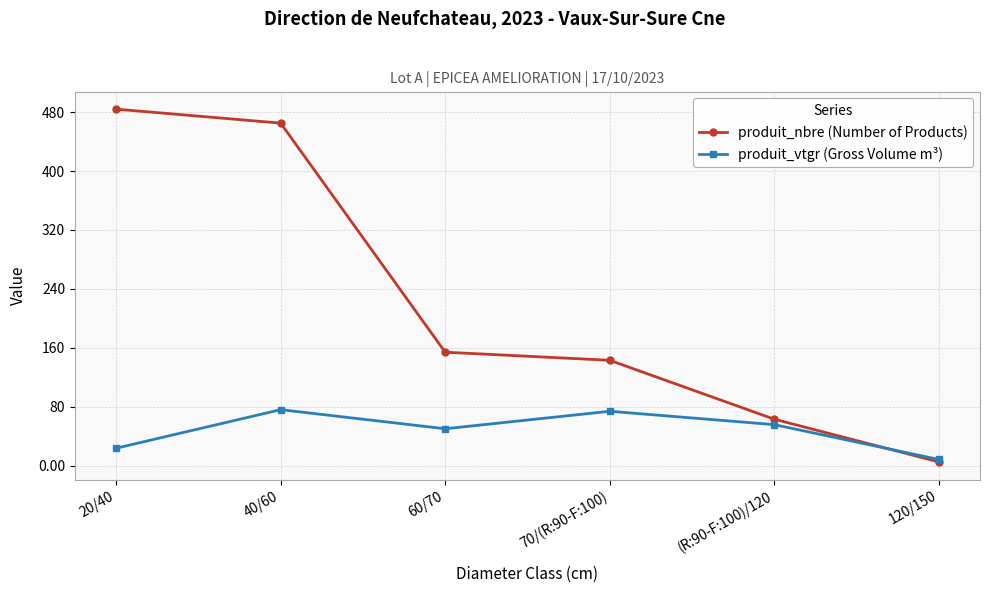

Between (R:90-F:100)/120 and 120/150, which series saw the biggest shift?

produit_nbre (Number of Products)